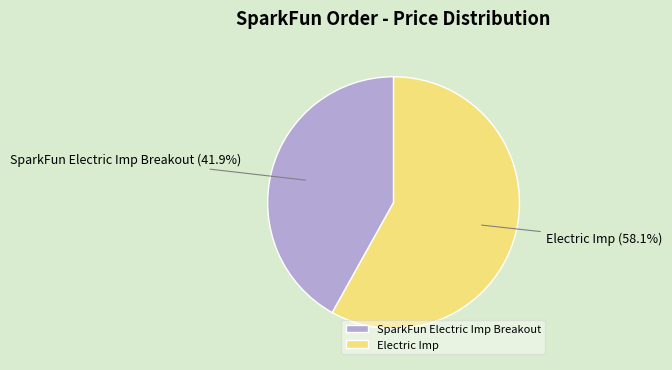

How much of the chart is everything except SparkFun Electric Imp Breakout?

58.1%